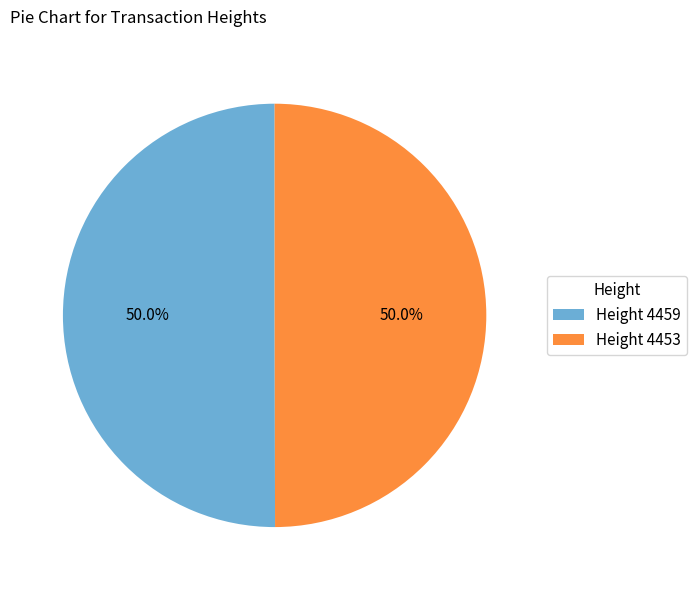

What is the ratio of the value at Height 4459 to the value at Height 4453?

1.0